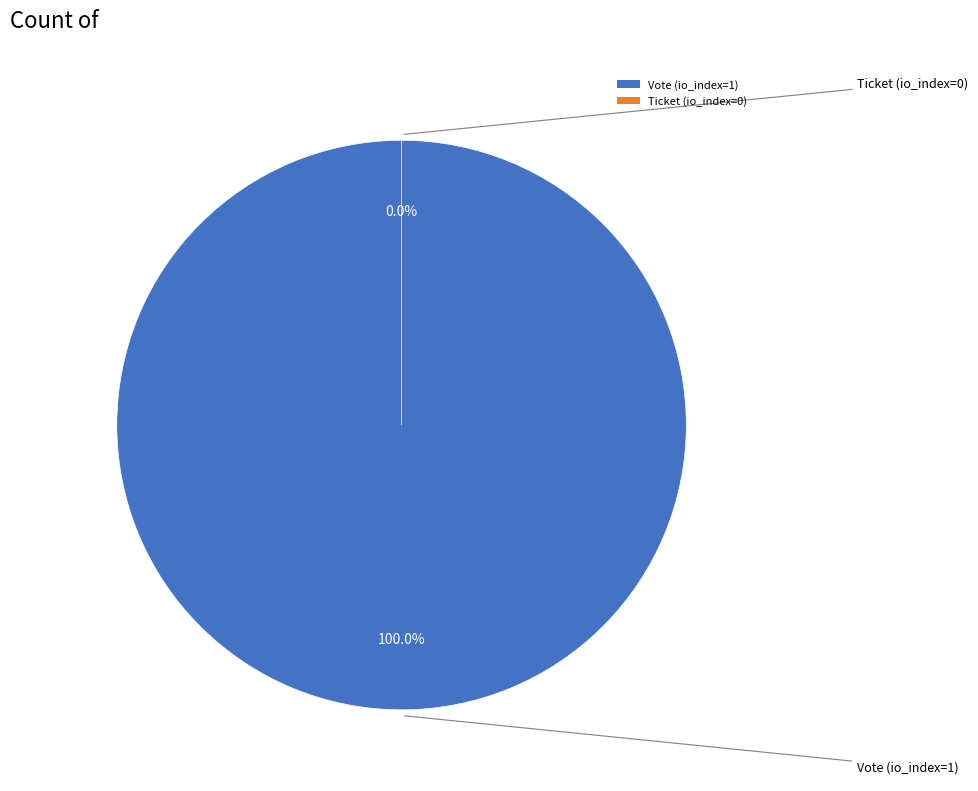

How many slices are in this pie chart?

2